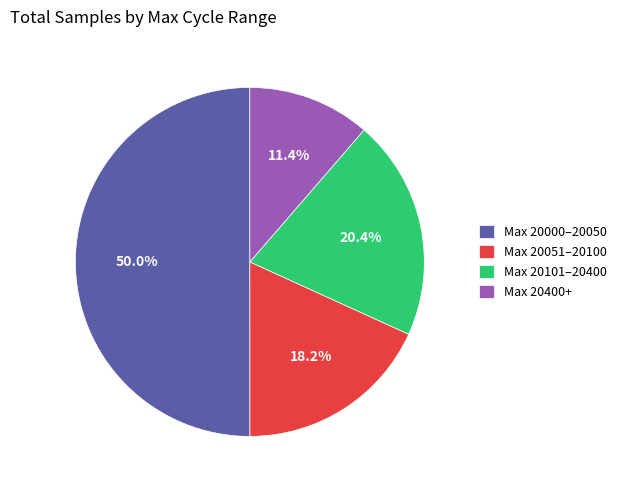

Between Max 20051–20100 and Max 20000–20050, which is larger?

Max 20000–20050